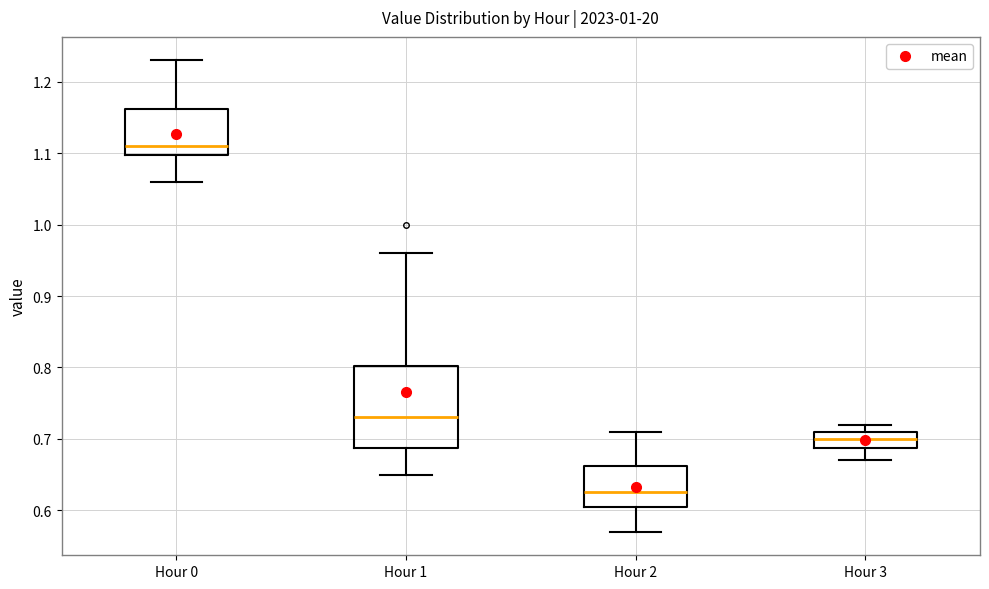

Reading left to right, read every box against the y-axis: the position of its median line, the range the box covers, and the ends of its whiskers. The values are not printed on the chart, so give them approximately, as read against the axis.

Hour 0: median 1.11, box 1.10 to 1.16, whiskers 1.06 to 1.23
Hour 1: median 0.73, box 0.69 to 0.80, whiskers 0.65 to 0.96
Hour 2: median 0.63, box 0.61 to 0.66, whiskers 0.57 to 0.71
Hour 3: median 0.70, box 0.69 to 0.71, whiskers 0.67 to 0.72